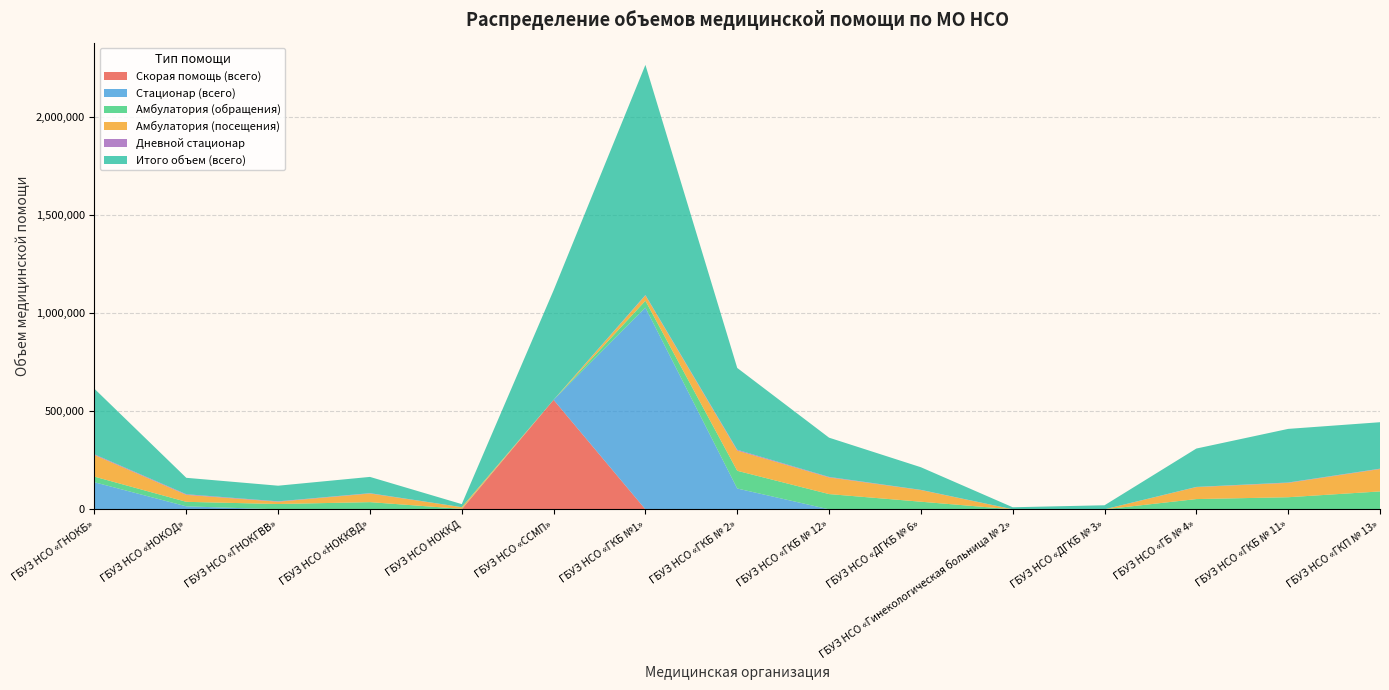

Reading left to right, list all the values displayed in this chart.

Скорая помощь (всего): ГБУЗ НСО «ГНОКБ»=0	ГБУЗ НСО «НОКОД»=0	ГБУЗ НСО «ГНОКГВВ»=0	ГБУЗ НСО «НОККВД»=0	ГБУЗ НСО НОККД=0	ГБУЗ НСО «ССМП»=557763	ГБУЗ НСО «ГКБ №1»=0	ГБУЗ НСО «ГКБ № 2»=0	ГБУЗ НСО «ГКБ № 12»=0	ГБУЗ НСО «ДГКБ № 6»=0	ГБУЗ НСО «Гинекологическая больница № 2»=0	ГБУЗ НСО «ДГКБ № 3»=0	ГБУЗ НСО «ГБ № 4»=0	ГБУЗ НСО «ГКБ № 11»=0	ГБУЗ НСО «ГКП № 13»=0
Стационар (всего): ГБУЗ НСО «ГНОКБ»=137862	ГБУЗ НСО «НОКОД»=15259	ГБУЗ НСО «ГНОКГВВ»=0	ГБУЗ НСО «НОККВД»=0	ГБУЗ НСО НОККД=0	ГБУЗ НСО «ССМП»=0	ГБУЗ НСО «ГКБ №1»=1027638	ГБУЗ НСО «ГКБ № 2»=106038	ГБУЗ НСО «ГКБ № 12»=0	ГБУЗ НСО «ДГКБ № 6»=0	ГБУЗ НСО «Гинекологическая больница № 2»=0	ГБУЗ НСО «ДГКБ № 3»=0	ГБУЗ НСО «ГБ № 4»=0	ГБУЗ НСО «ГКБ № 11»=0	ГБУЗ НСО «ГКП № 13»=0
Амбулатория (обращения): ГБУЗ НСО «ГНОКБ»=28627	ГБУЗ НСО «НОКОД»=22944	ГБУЗ НСО «ГНОКГВВ»=27046	ГБУЗ НСО «НОККВД»=36604	ГБУЗ НСО НОККД=2312	ГБУЗ НСО «ССМП»=0	ГБУЗ НСО «ГКБ №1»=35058	ГБУЗ НСО «ГКБ № 2»=90283	ГБУЗ НСО «ГКБ № 12»=77699	ГБУЗ НСО «ДГКБ № 6»=38781	ГБУЗ НСО «Гинекологическая больница № 2»=0	ГБУЗ НСО «ДГКБ № 3»=0	ГБУЗ НСО «ГБ № 4»=52243	ГБУЗ НСО «ГКБ № 11»=61623	ГБУЗ НСО «ГКП № 13»=91202
Амбулатория (посещения): ГБУЗ НСО «ГНОКБ»=110240	ГБУЗ НСО «НОКОД»=35569	ГБУЗ НСО «ГНОКГВВ»=11672	ГБУЗ НСО «НОККВД»=44025	ГБУЗ НСО НОККД=8643	ГБУЗ НСО «ССМП»=0	ГБУЗ НСО «ГКБ №1»=27046	ГБУЗ НСО «ГКБ № 2»=103088	ГБУЗ НСО «ГКБ № 12»=84887	ГБУЗ НСО «ДГКБ № 6»=59386	ГБУЗ НСО «Гинекологическая больница № 2»=0	ГБУЗ НСО «ДГКБ № 3»=0	ГБУЗ НСО «ГБ № 4»=60916	ГБУЗ НСО «ГКБ № 11»=73130	ГБУЗ НСО «ГКП № 13»=114135
Дневной стационар: ГБУЗ НСО «ГНОКБ»=3552	ГБУЗ НСО «НОКОД»=3180	ГБУЗ НСО «ГНОКГВВ»=1948	ГБУЗ НСО «НОККВД»=1674	ГБУЗ НСО НОККД=0	ГБУЗ НСО «ССМП»=0	ГБУЗ НСО «ГКБ №1»=2156	ГБУЗ НСО «ГКБ № 2»=4045	ГБУЗ НСО «ГКБ № 12»=2596	ГБУЗ НСО «ДГКБ № 6»=1015	ГБУЗ НСО «Гинекологическая больница № 2»=251	ГБУЗ НСО «ДГКБ № 3»=0	ГБУЗ НСО «ГБ № 4»=1007	ГБУЗ НСО «ГКБ № 11»=1879	ГБУЗ НСО «ГКП № 13»=1767
Итого объем (всего): ГБУЗ НСО «ГНОКБ»=333742	ГБУЗ НСО «НОКОД»=83586	ГБУЗ НСО «ГНОКГВВ»=79673	ГБУЗ НСО «НОККВД»=82885	ГБУЗ НСО НОККД=15568	ГБУЗ НСО «ССМП»=558036	ГБУЗ НСО «ГКБ №1»=1172470	ГБУЗ НСО «ГКБ № 2»=416855	ГБУЗ НСО «ГКБ № 12»=199881	ГБУЗ НСО «ДГКБ № 6»=115249	ГБУЗ НСО «Гинекологическая больница № 2»=10284	ГБУЗ НСО «ДГКБ № 3»=20653	ГБУЗ НСО «ГБ № 4»=195486	ГБУЗ НСО «ГКБ № 11»=273191	ГБУЗ НСО «ГКП № 13»=236690